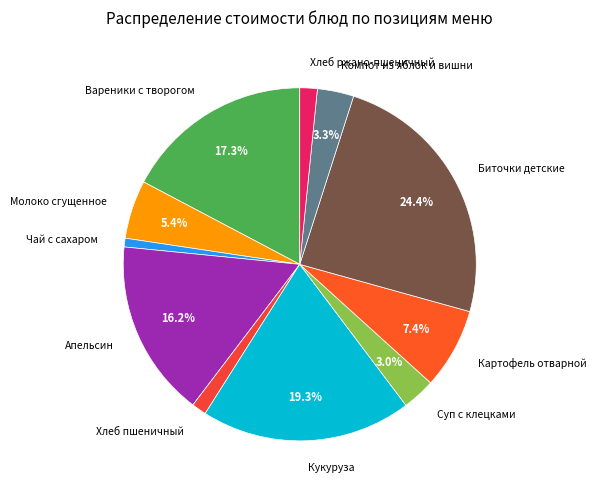

How many segments does this pie chart have?

11